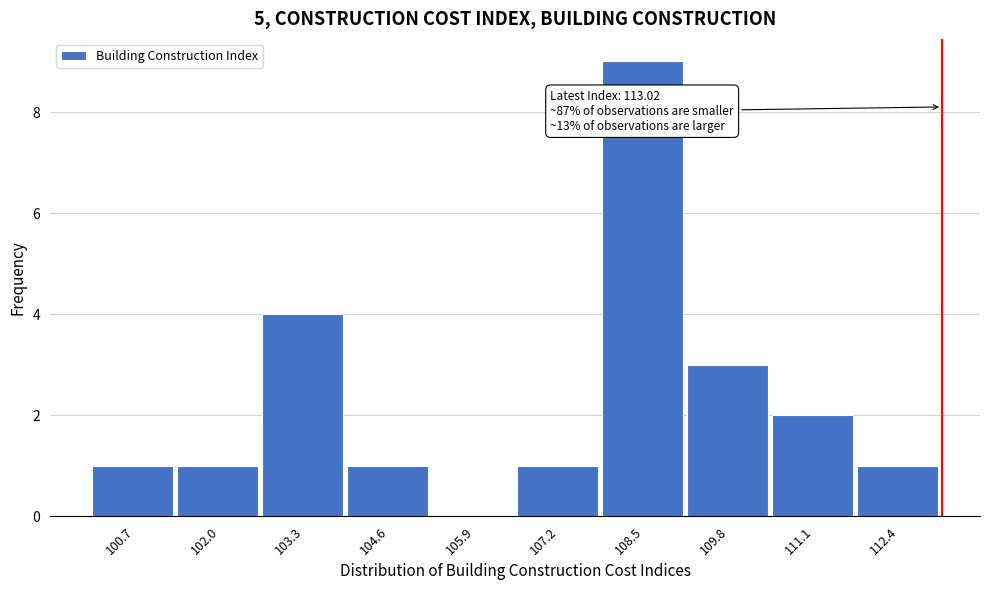

Which range on the x-axis has the tallest bar?

107.8 to 109.2